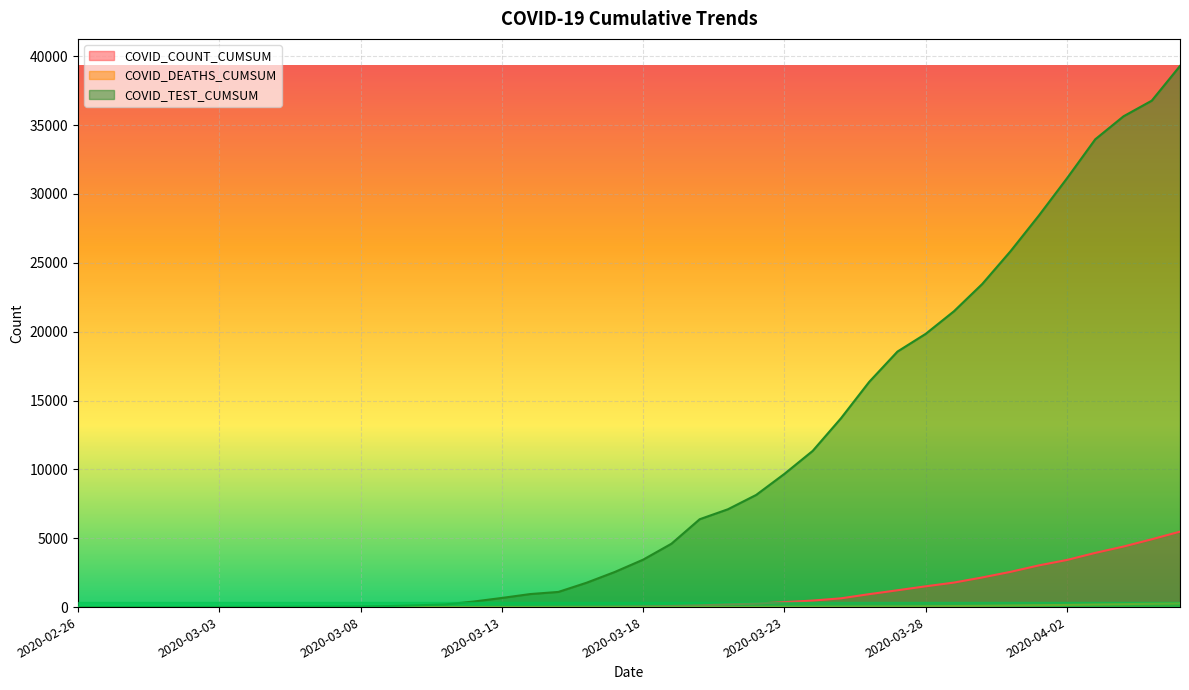

What is the difference between the maximum and minimum values in the COVID_DEATHS_CUMSUM series?

273